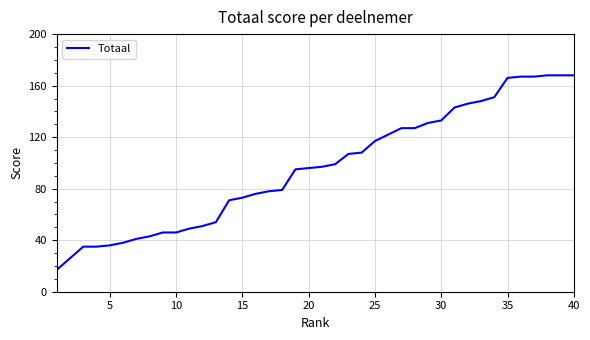

What is the average value?

96